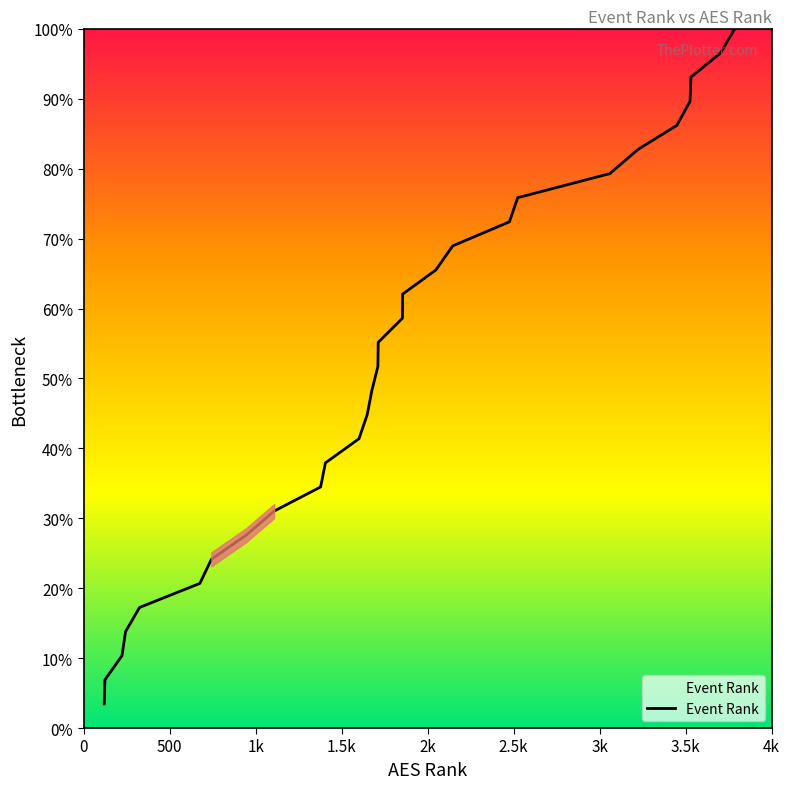

What is the minimum value shown in the chart?

3.4